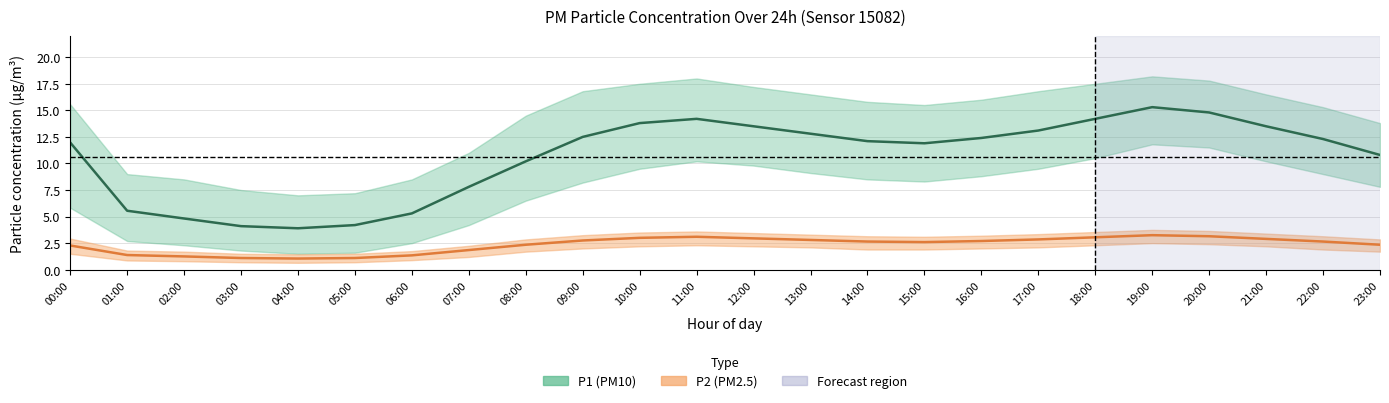

What is the label of the 21st point from the left?

20:00